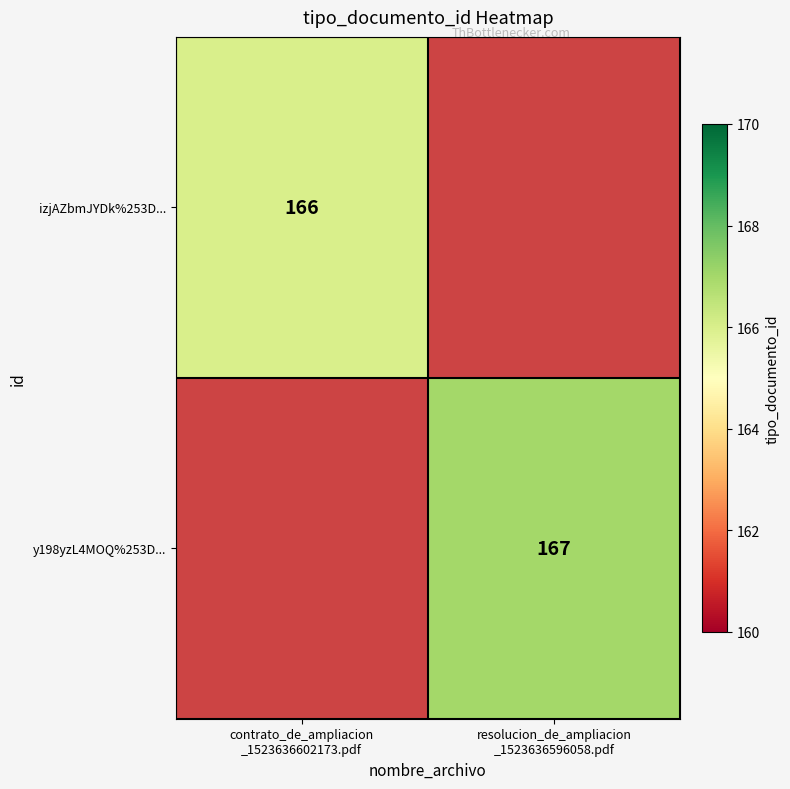

Rank the series by their average value, from lowest to highest.

izjAZbmJYDk%253D..., y198yzL4MOQ%253D...